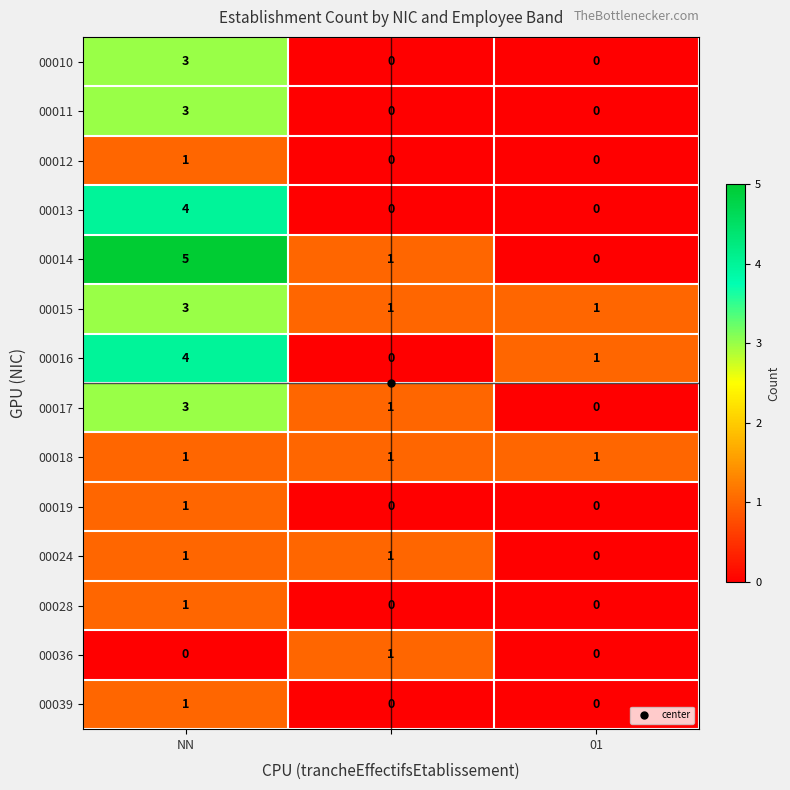

What is the sum of all 00010 values?

3